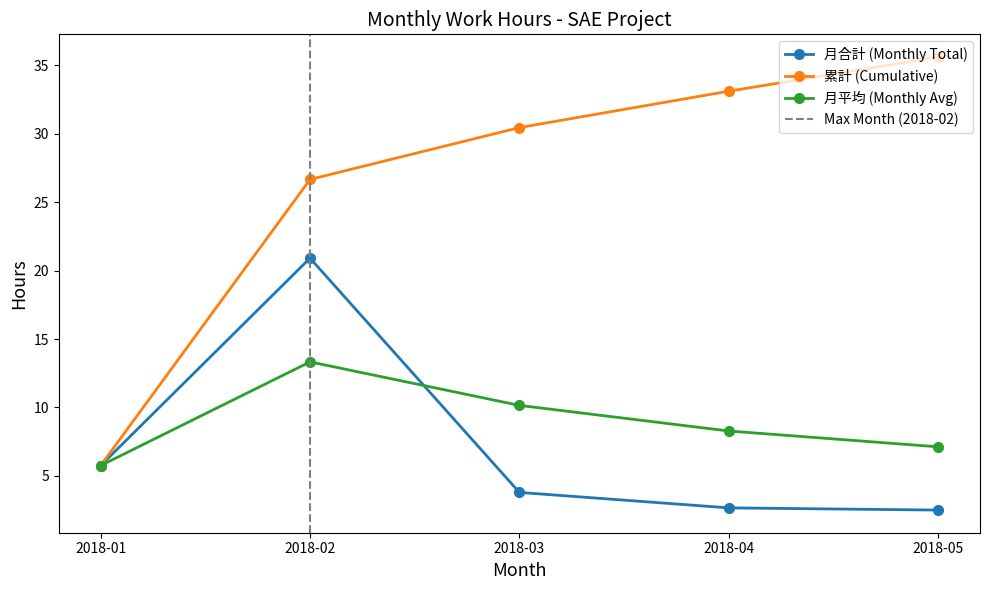

Reading left to right, what are all the values shown in this chart?

5.8	20.9	3.8	2.7	2.5